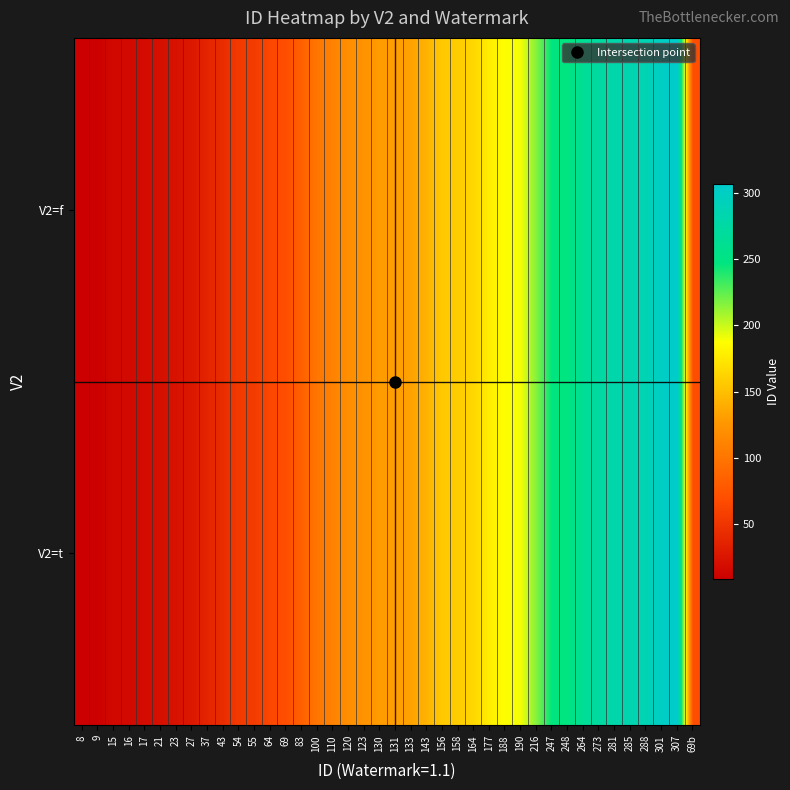

What is the smallest value displayed?

8